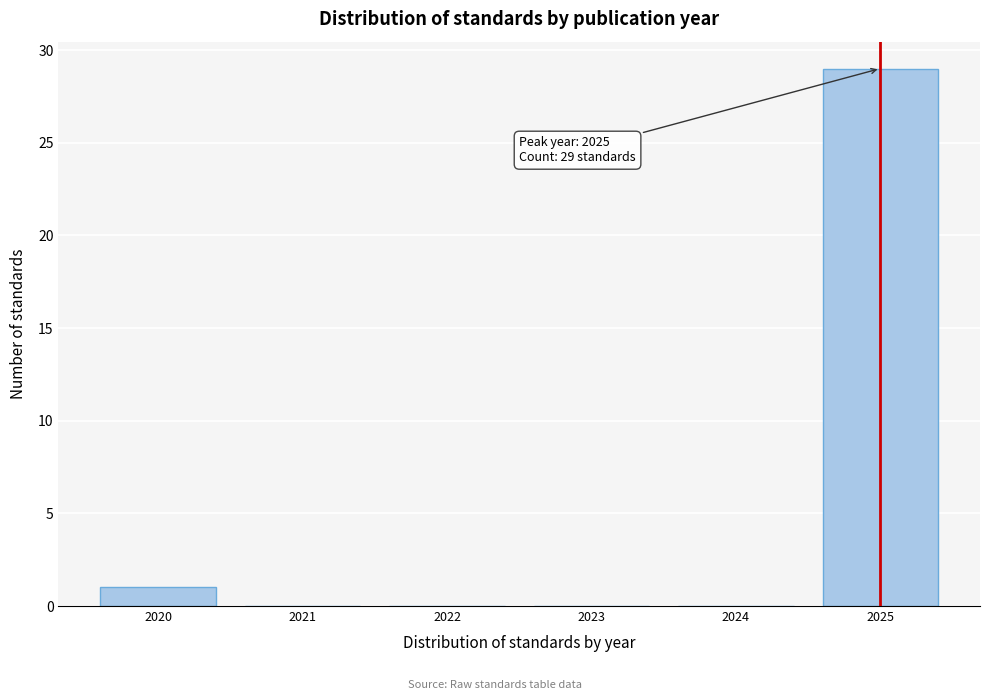

Reading left to right, list all the values displayed in this chart.

2020=1	2021=0	2022=0	2023=0	2024=0	2025=29